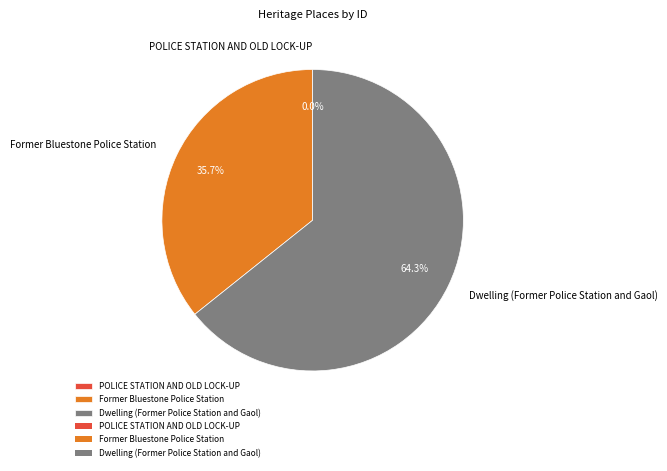

Does any single category account for the majority?

Yes